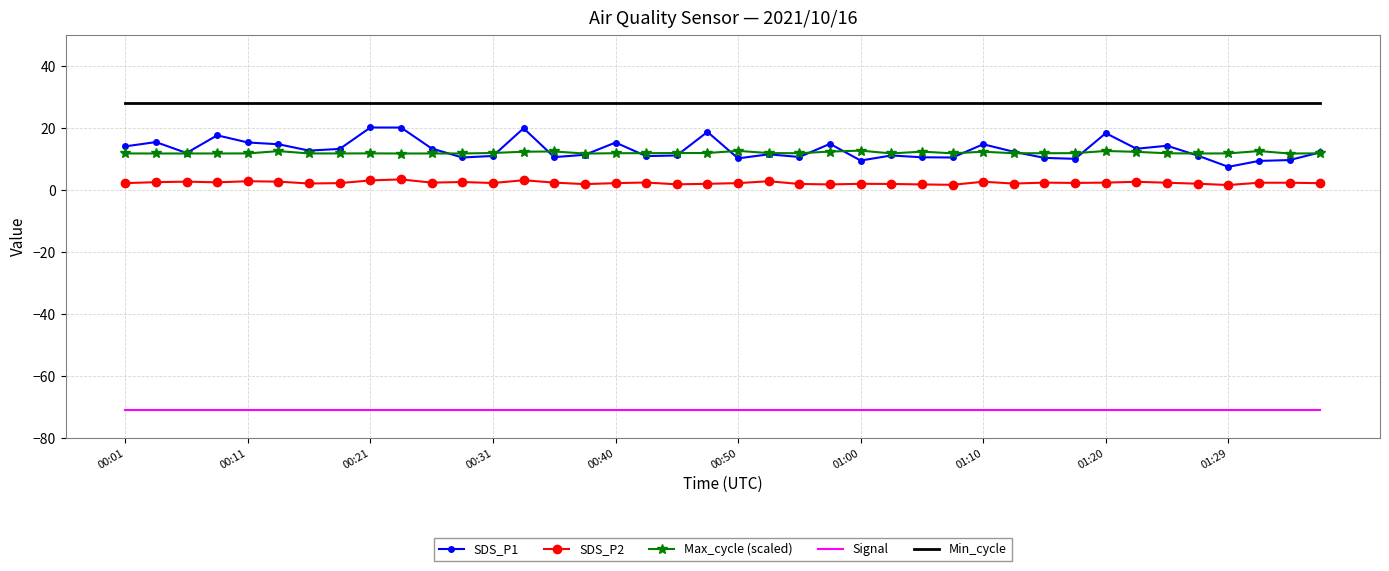

Which series has the largest total across all categories?

Min_cycle